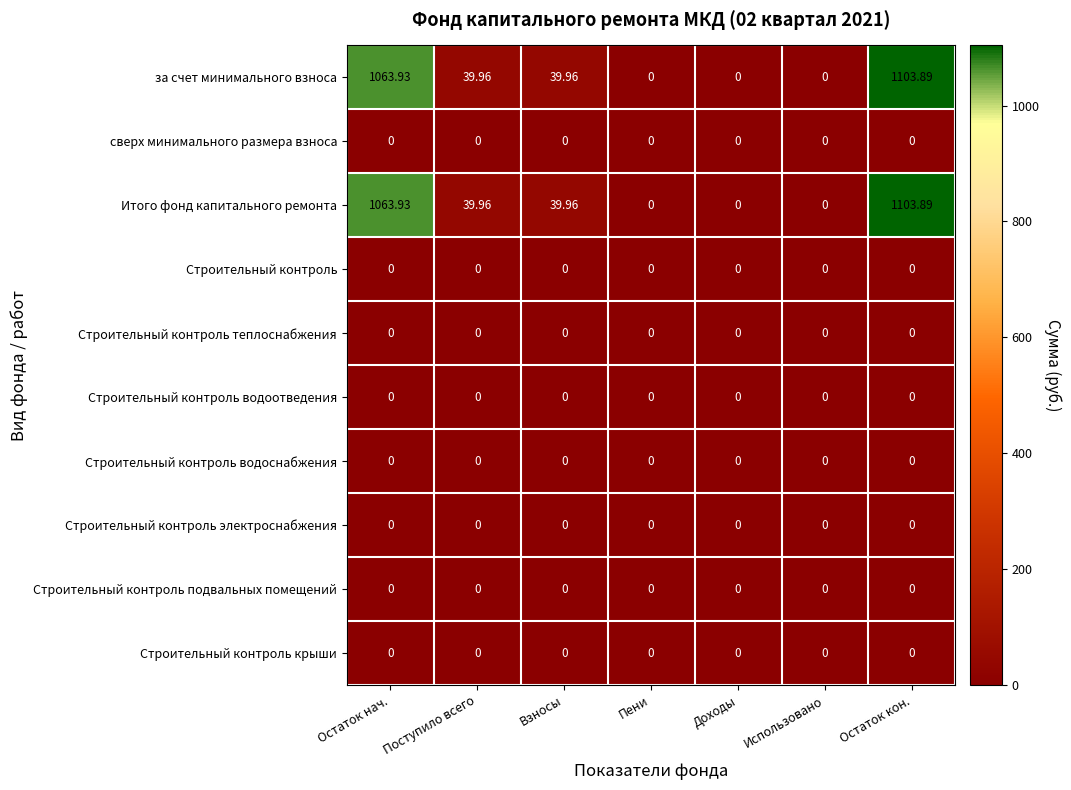

Which category has the highest value across all series?

Остаток кон.